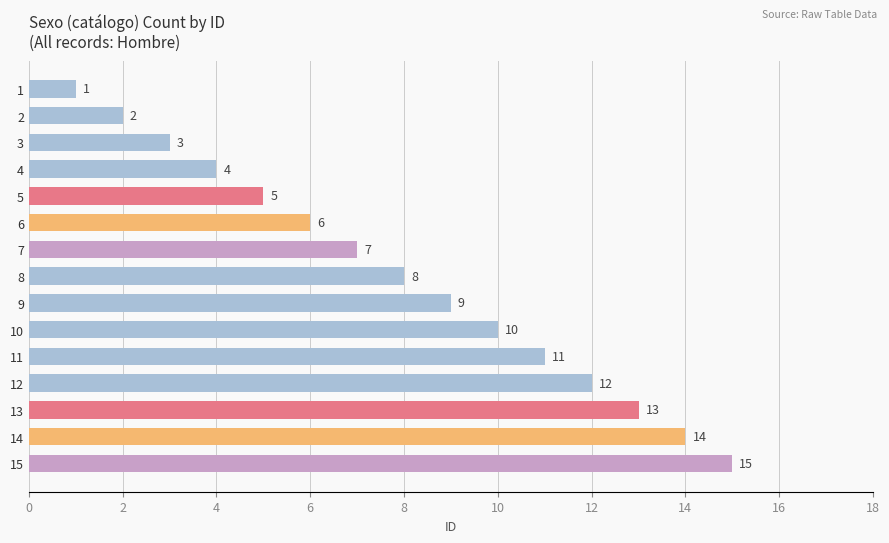

Rank the categories by value from highest to lowest.

15, 14, 13, 12, 11, 10, 9, 8, 7, 6, 5, 4, 3, 2, 1